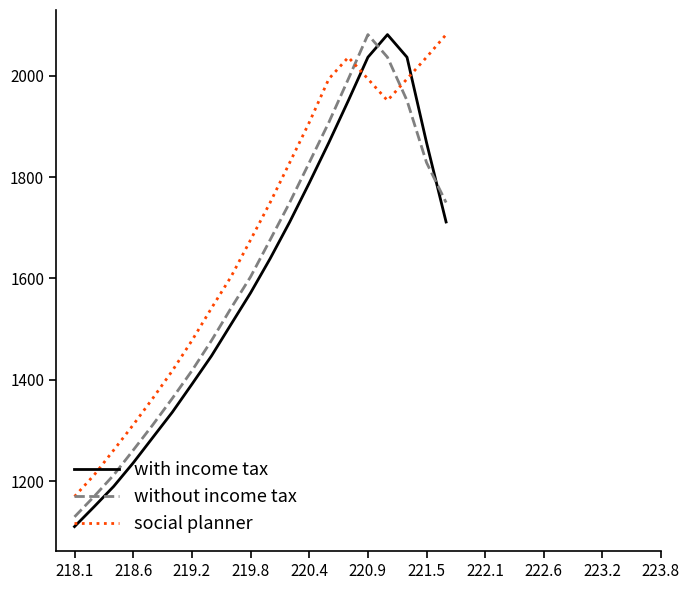

Reading right to left, transcribe all the data shown in this chart.

with income tax: 1711.3	1867.9	2036.3	2080.9	2036.3	1950.9	1867.9	1788.3	1711.3	1639.2	1571.6	1509.5	1447.2	1391.3	1336.3	1286.3	1236.2	1189.7	1149.6	1110.5
without income tax: 1749.7	1828.4	1950.9	2036.3	2080.9	1993.5	1907.7	1828.4	1749.7	1676.1	1603.3	1541.4	1477.4	1417.9	1363.5	1311.2	1261.2	1212.1	1169.9	1129.7
social planner: 2080.9	2036.3	1993.5	1950.9	1993.5	2036.3	1993.5	1907.7	1828.4	1749.7	1676.1	1603.3	1541.4	1477.4	1417.9	1363.5	1311.2	1261.2	1212.1	1169.9